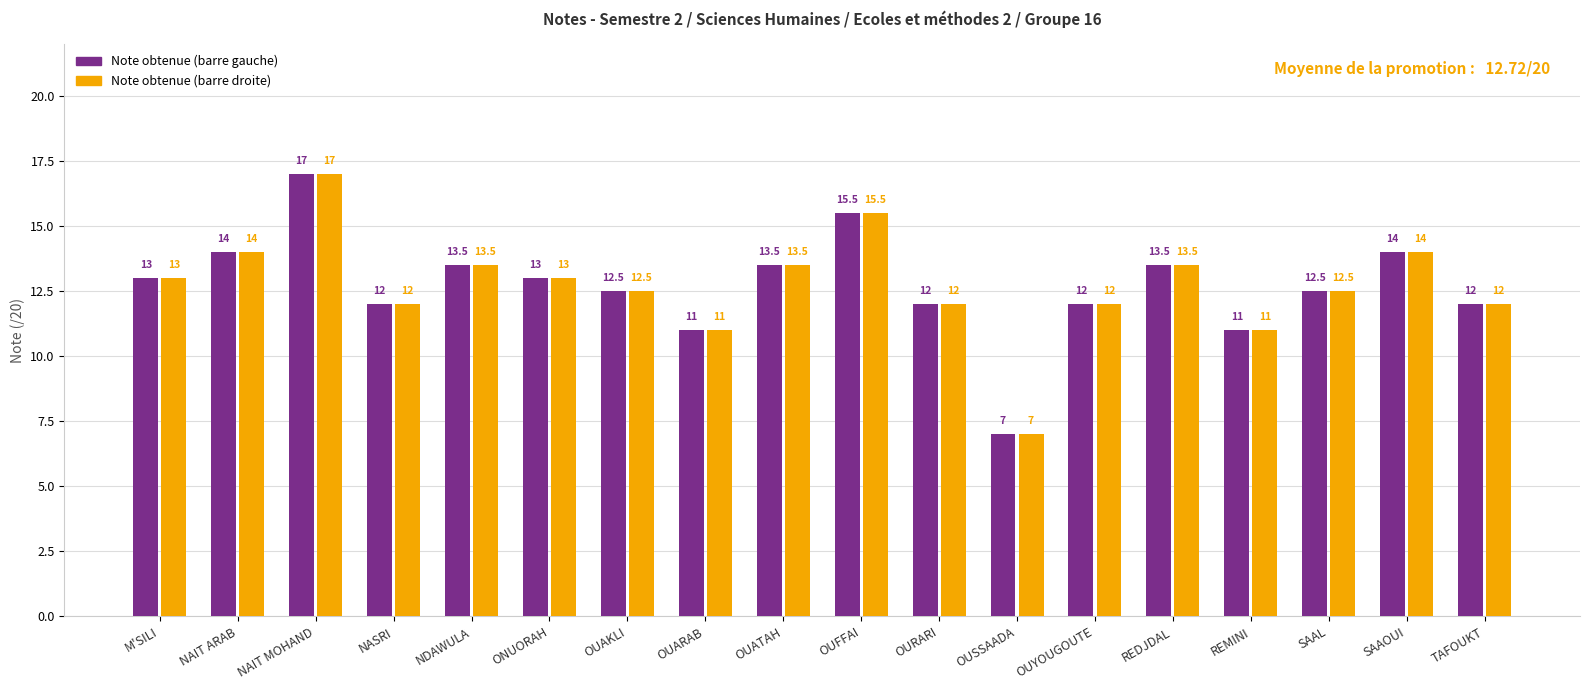

What is the total value across all series at ONUORAH?

26.0